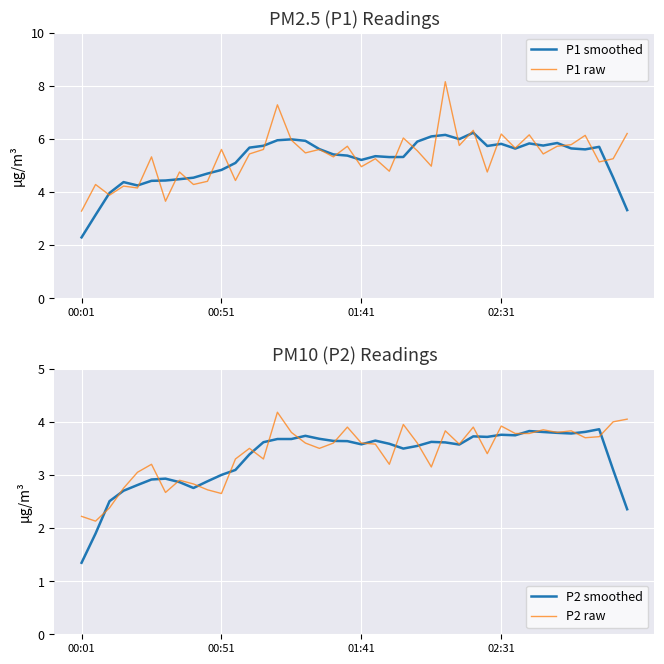

What is the difference between the P1 raw values at 25 and 5?

0.4